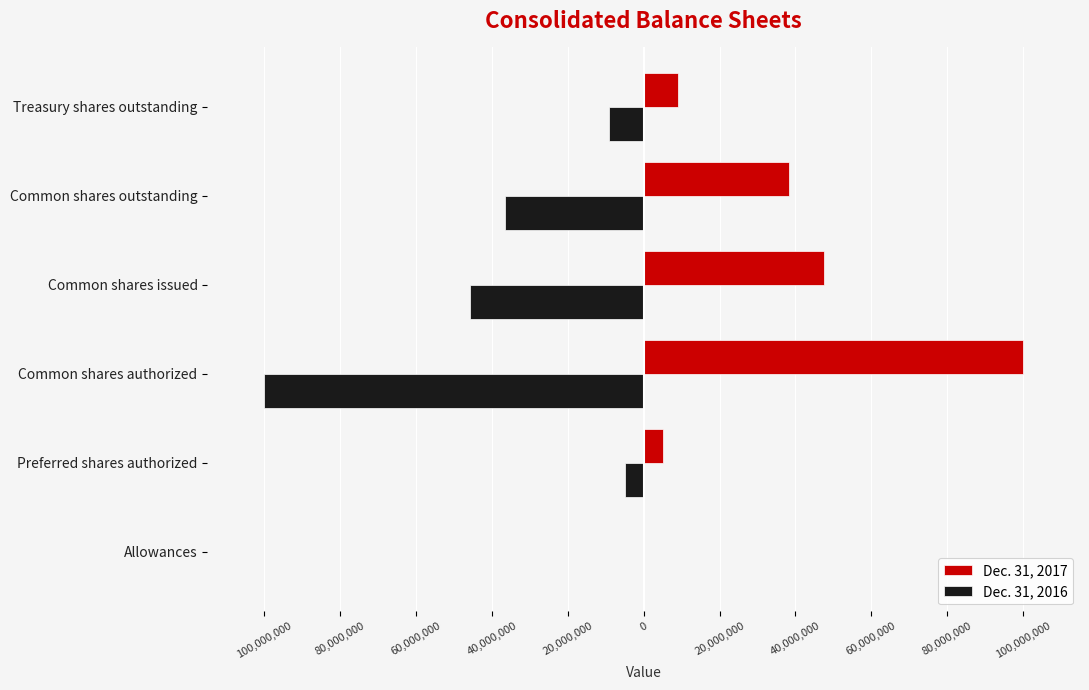

What are all the series names shown in the legend?

Dec. 31, 2017, Dec. 31, 2016